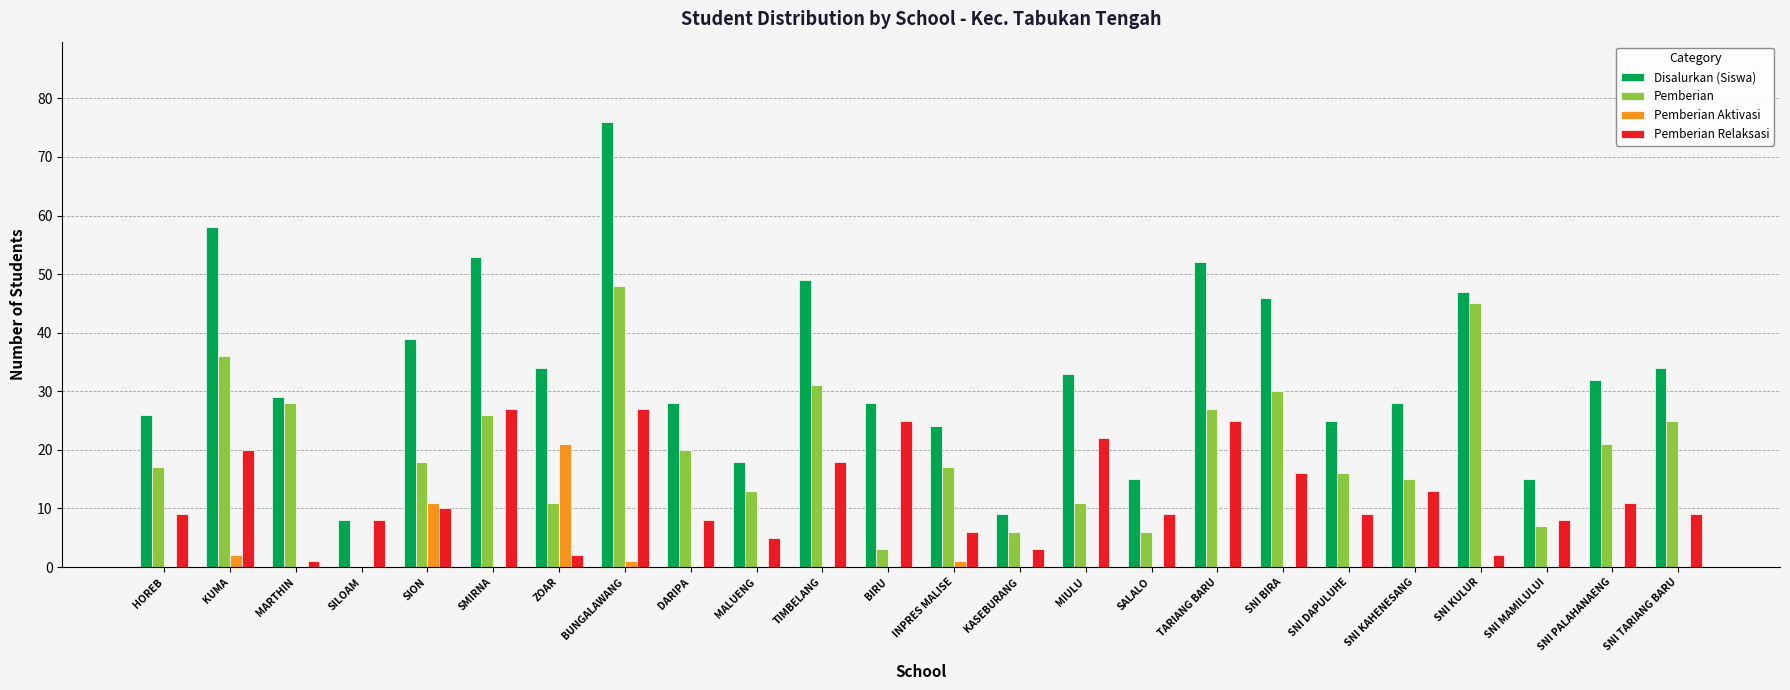

What is the sum of all Disalurkan (Siswa) values?

806